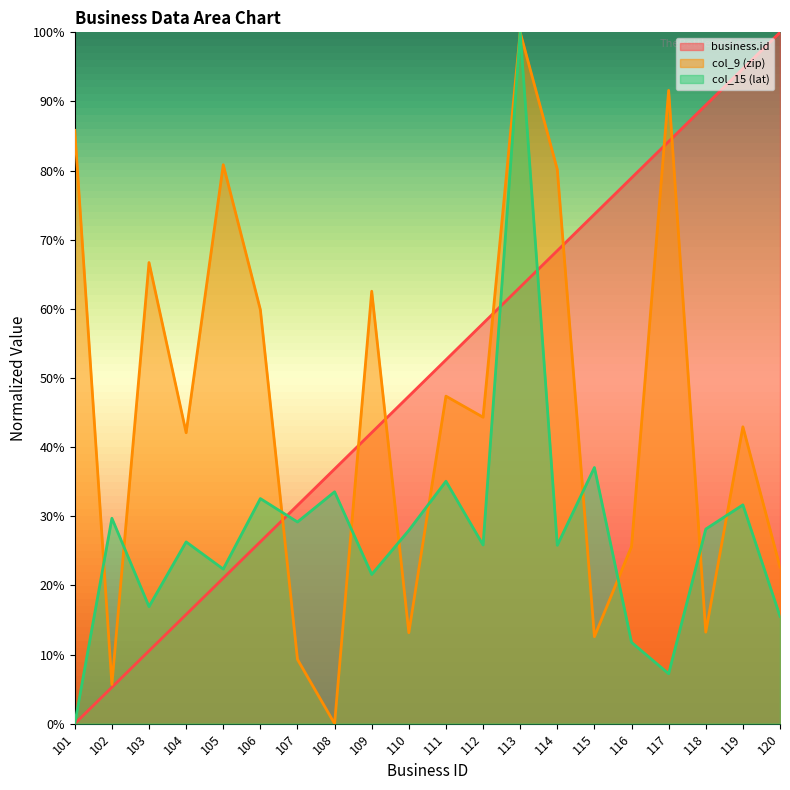

Which series ends up on top after the final intersection of business.id and col_9 (zip)?

business.id